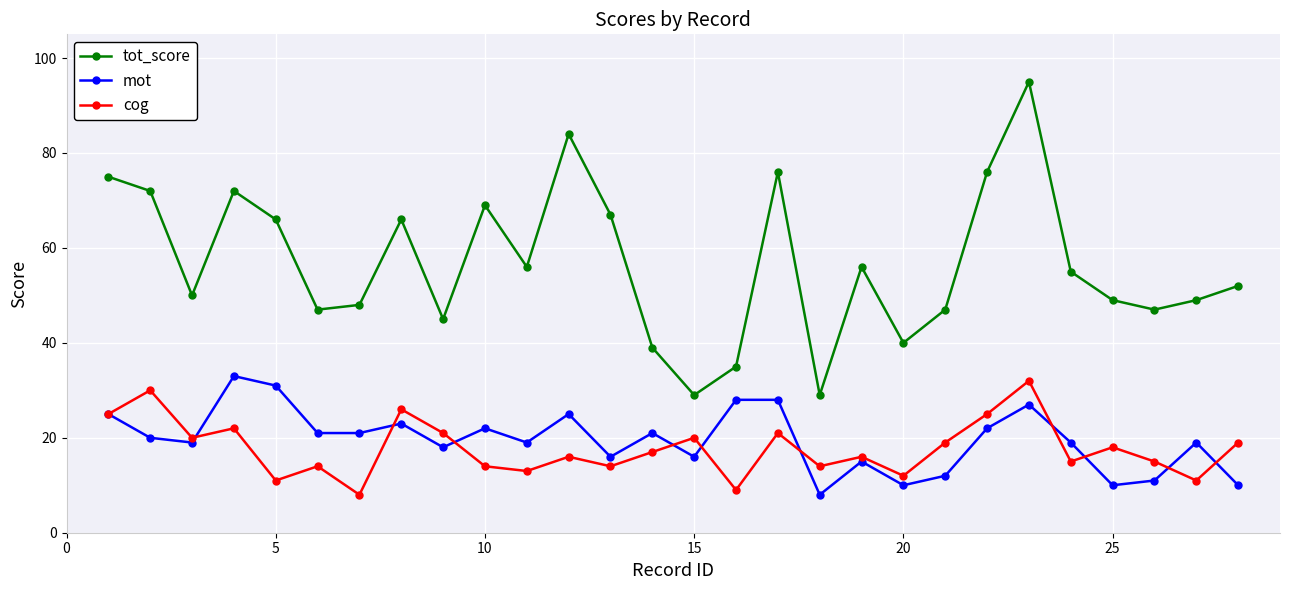

Count the number of categories in the chart.

28